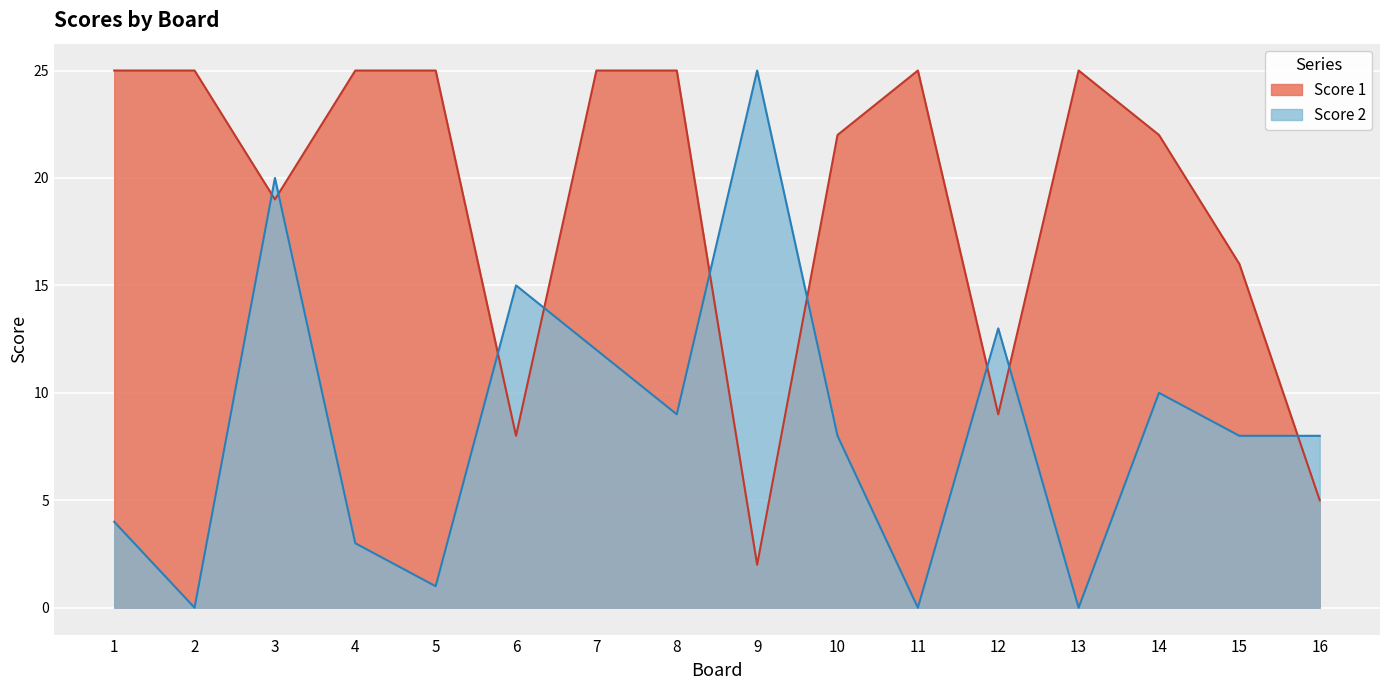

Which label corresponds to the largest value in the chart?

1